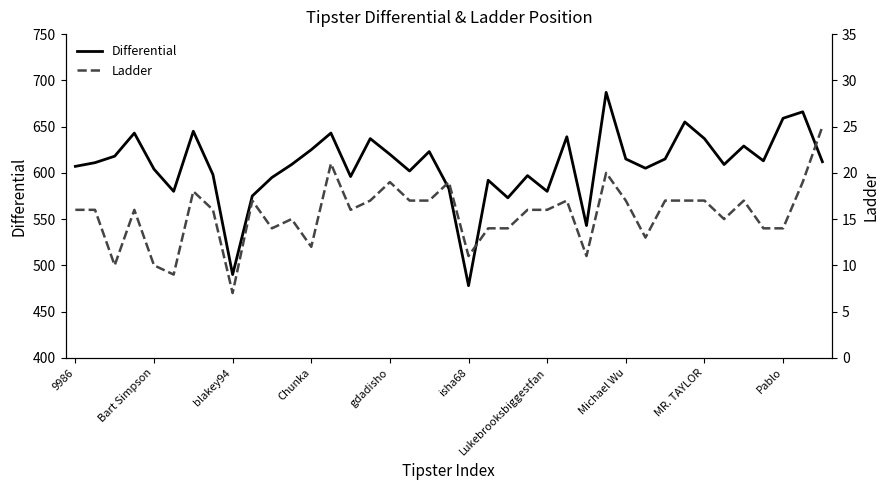

What is the smallest value displayed?

7